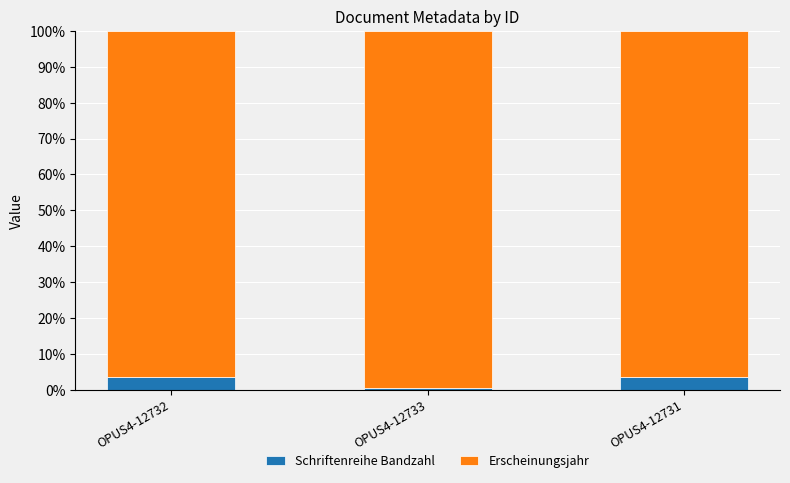

Which category has the lowest value in the Schriftenreihe Bandzahl series?

OPUS4-12733